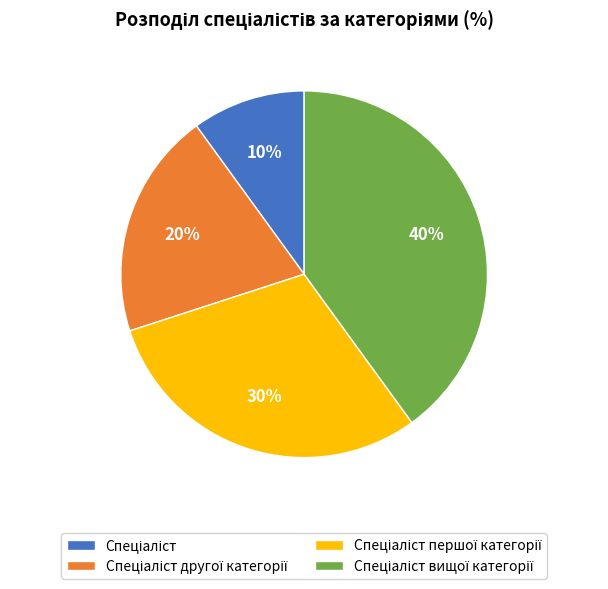

Is there any slice that represents more than half of the pie?

No